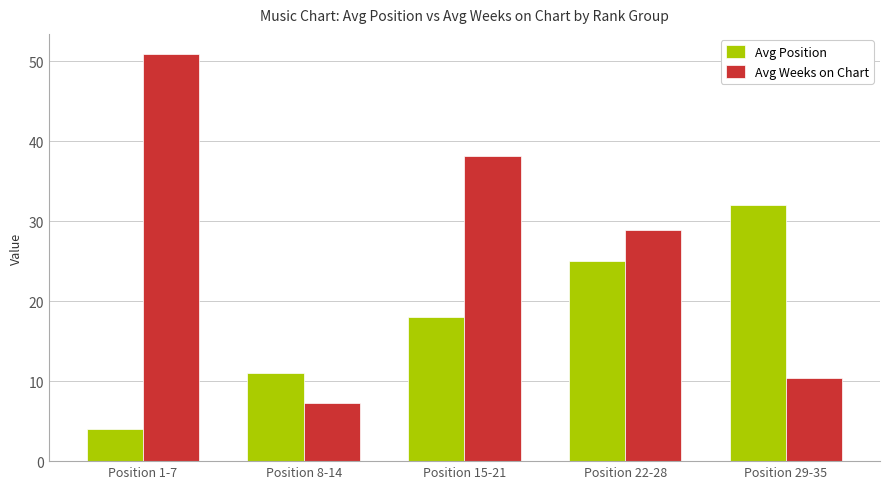

What is the label of the 4th bar from the left?

Position 22-28